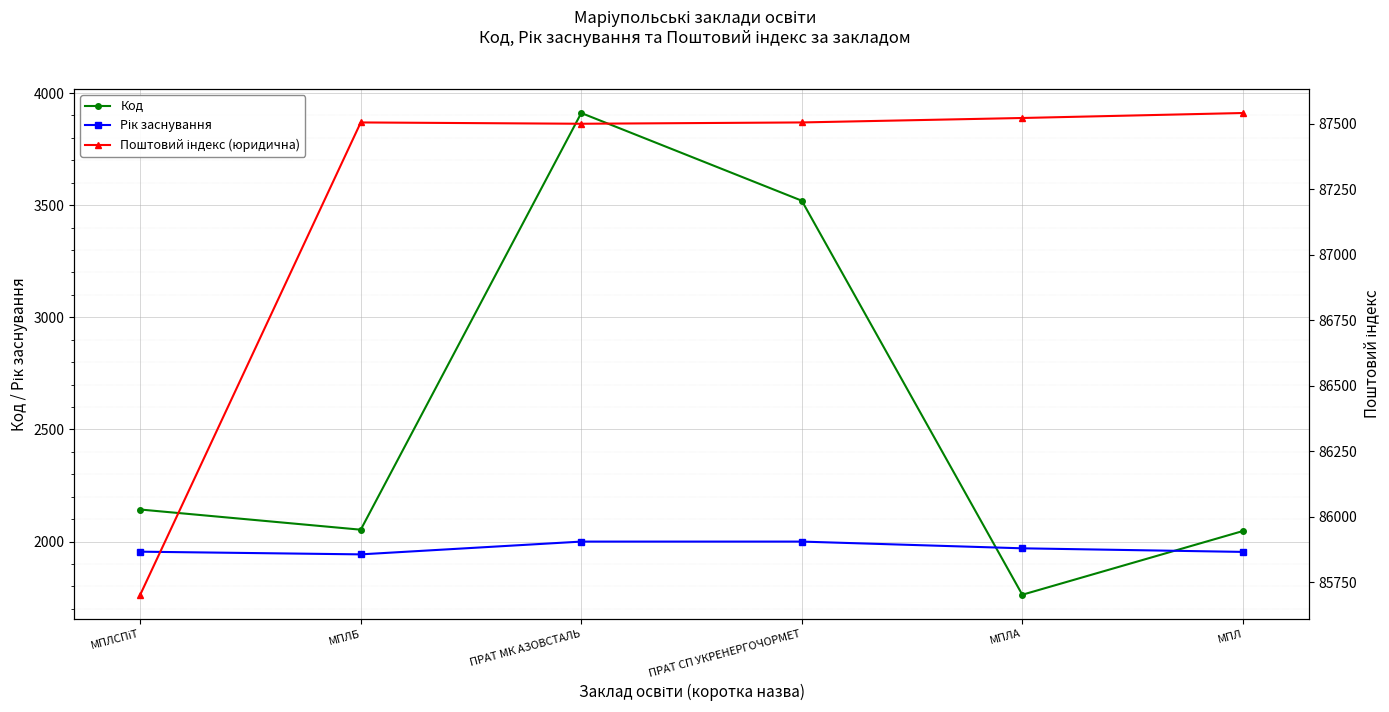

Is the value of Поштовий індекс (юридична) at МПЛБ greater than the value of Код at ПРАТ МК АЗОВСТАЛЬ?

Yes